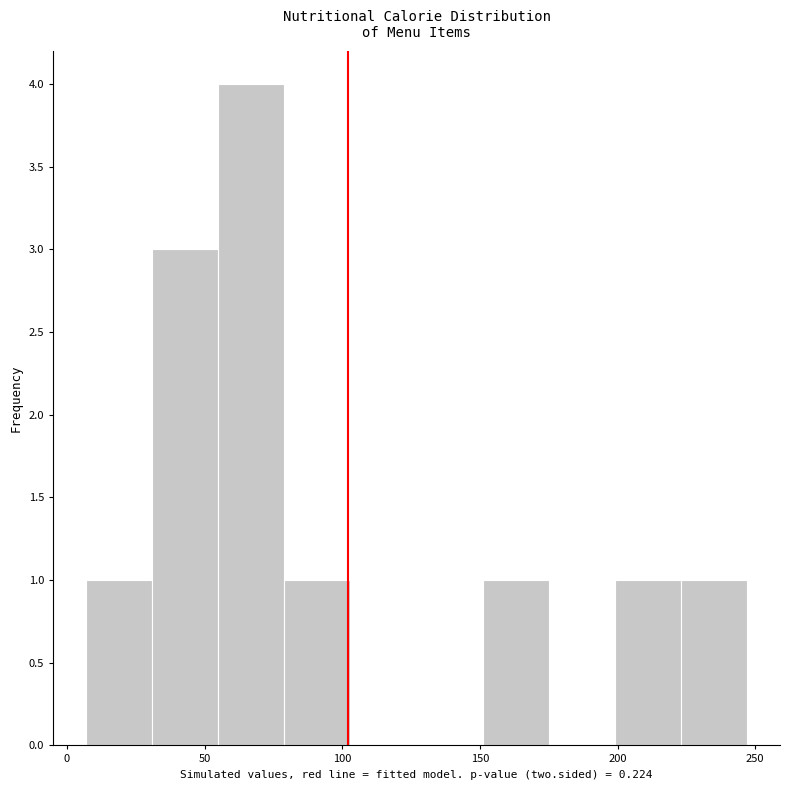

What is the height of the bar covering 151 to 175 on the x-axis? Neither the bar edges nor the heights are printed on the chart, so give them approximately, as read against the axes.

1